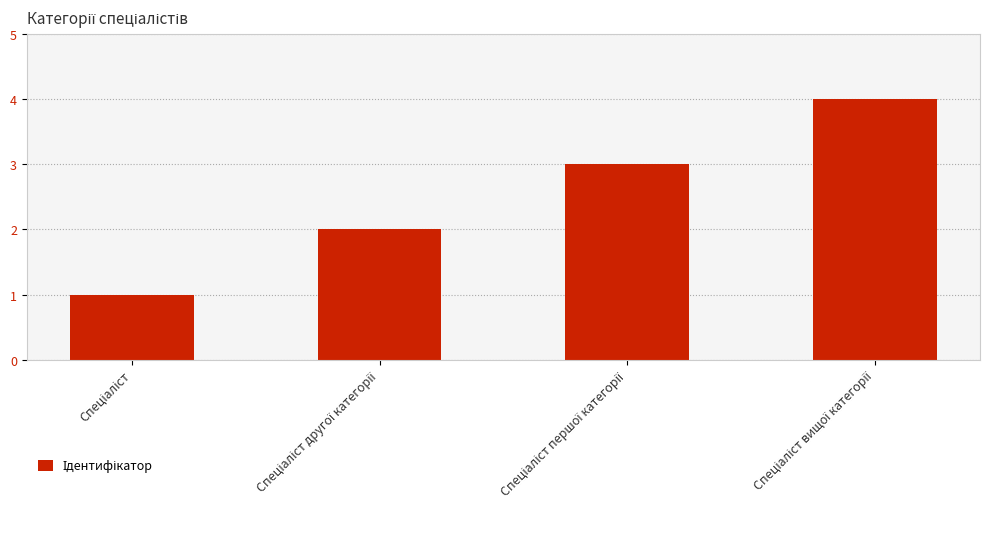

What is the sum of all values?

10